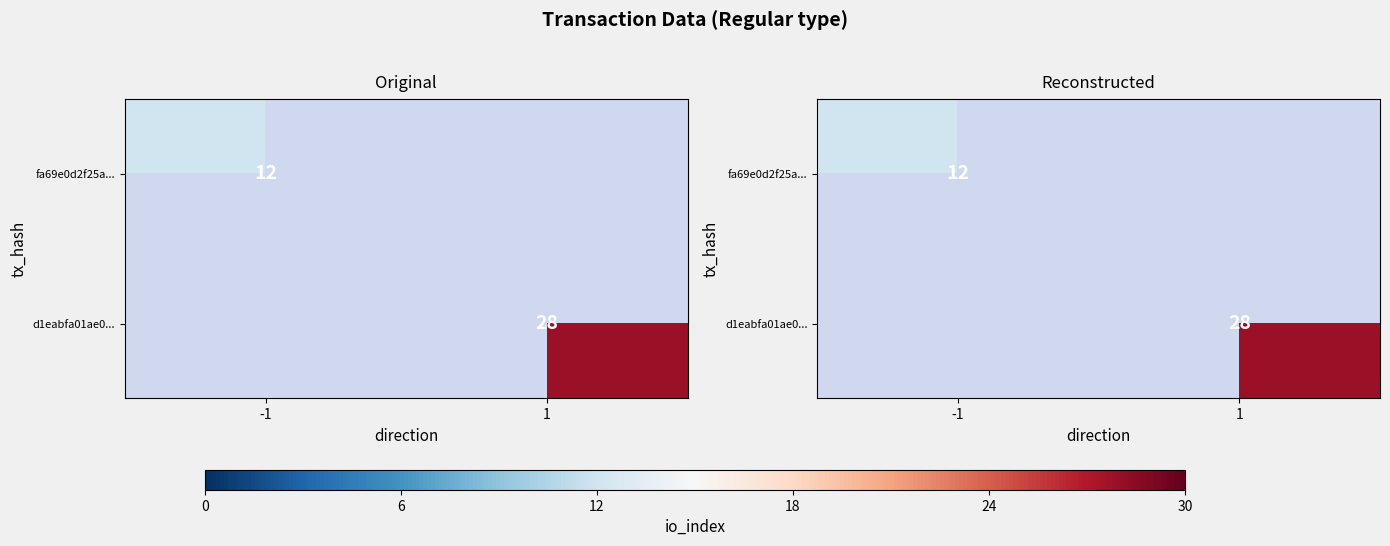

What is the difference between the maximum and minimum values in the d1eabfa01ae0... series?

28